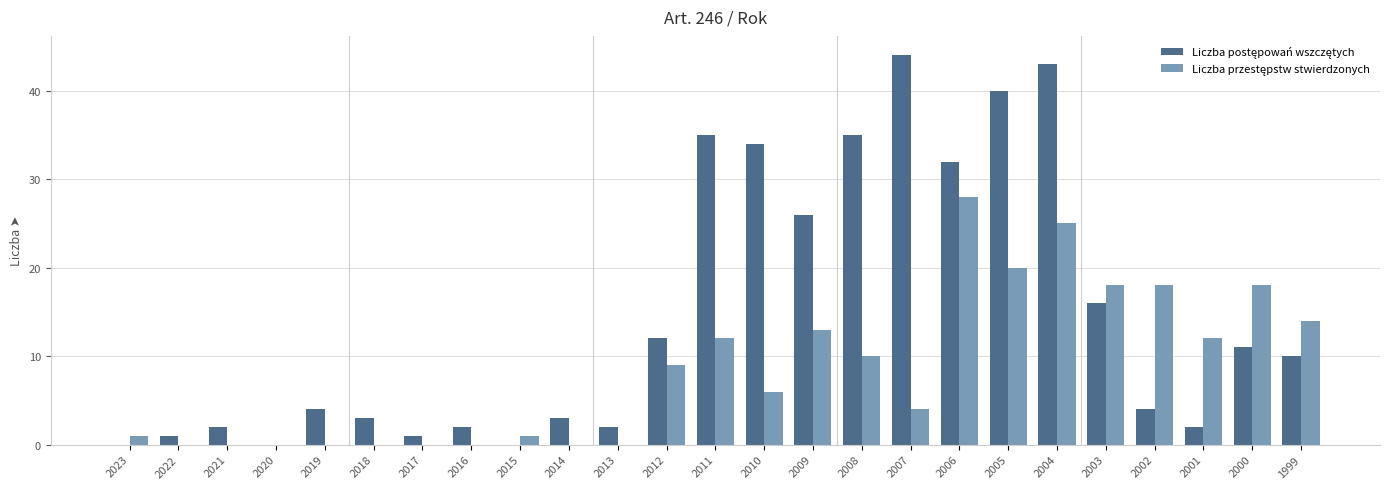

What is the maximum value shown in the chart?

44